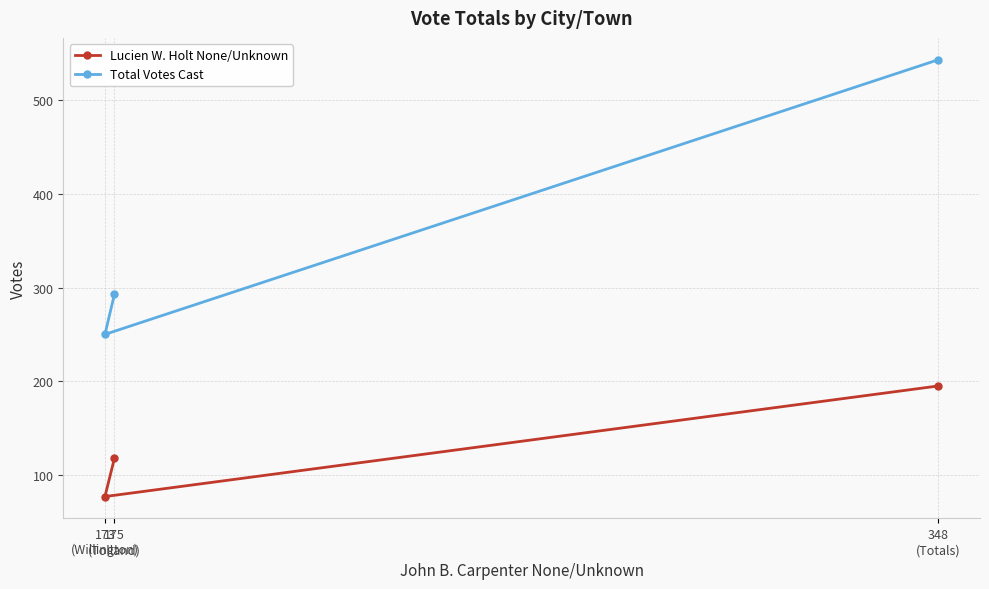

True or false: Lucien W. Holt None/Unknown has a value of 77 at 173
(Willington).

True